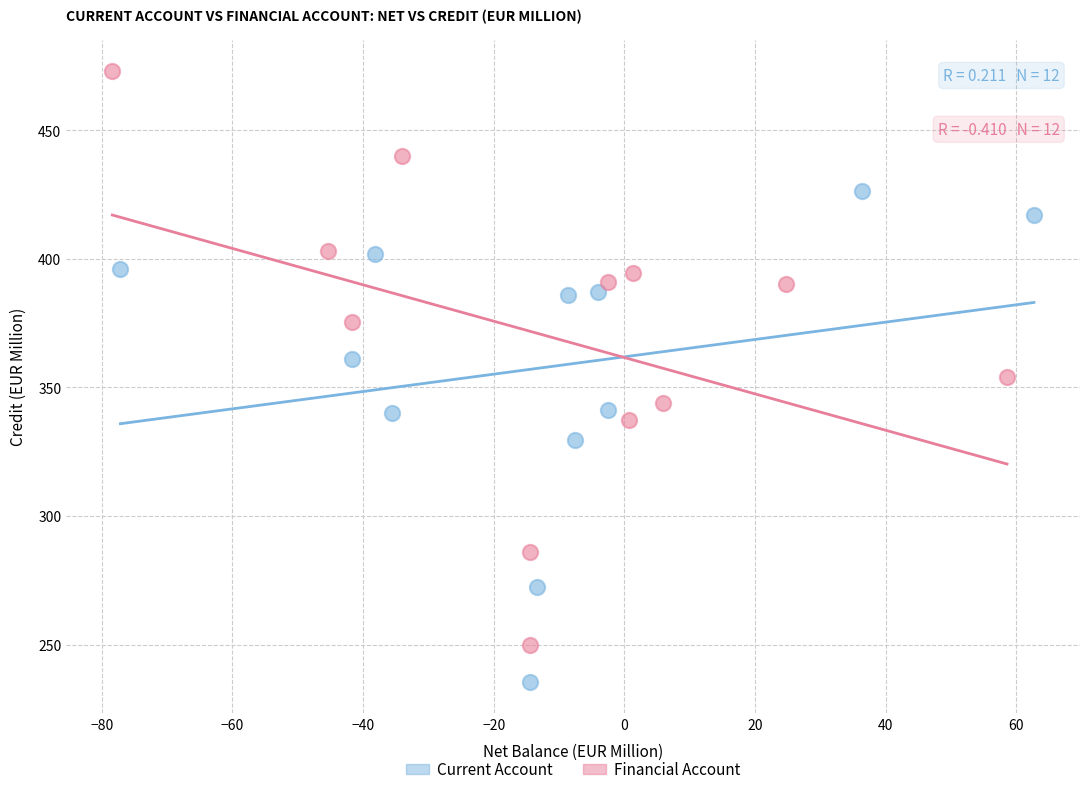

Which series has the largest Y range (max minus min)?

Financial Account